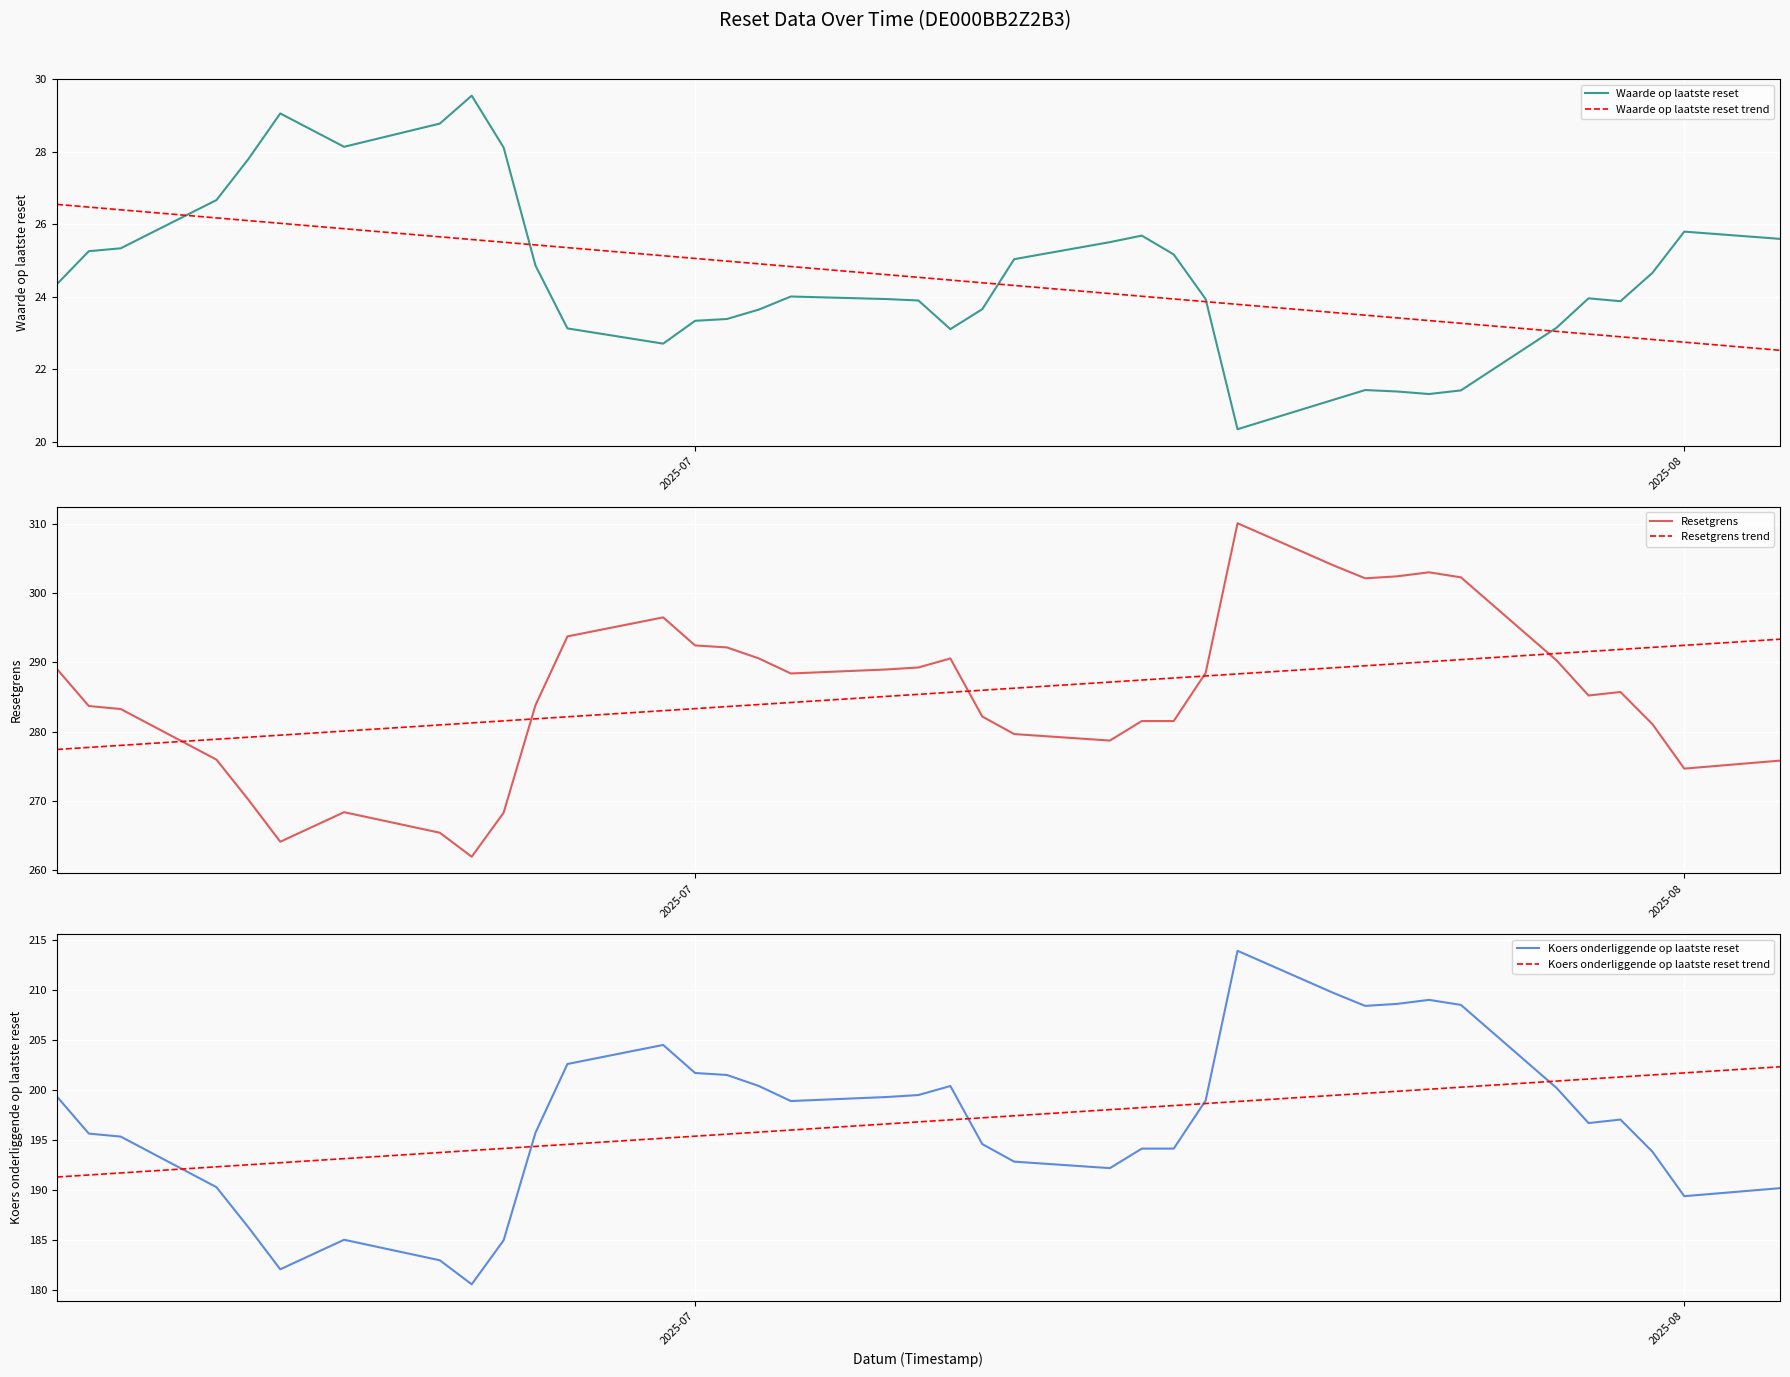

What is the lowest value of the Koers onderliggende op laatste reset series?

180.6